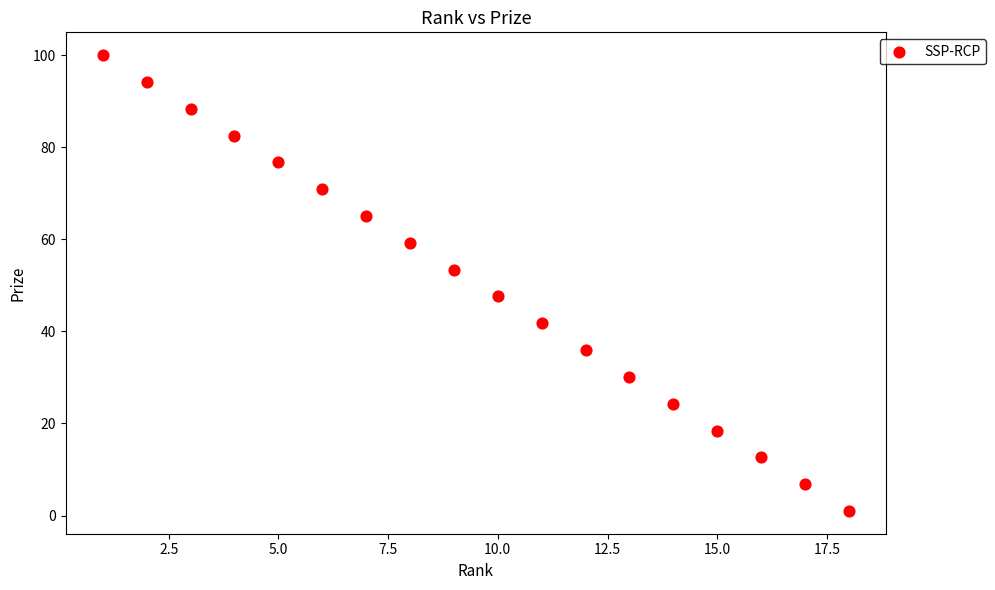

What is the range of X values (max minus min)?

17.0